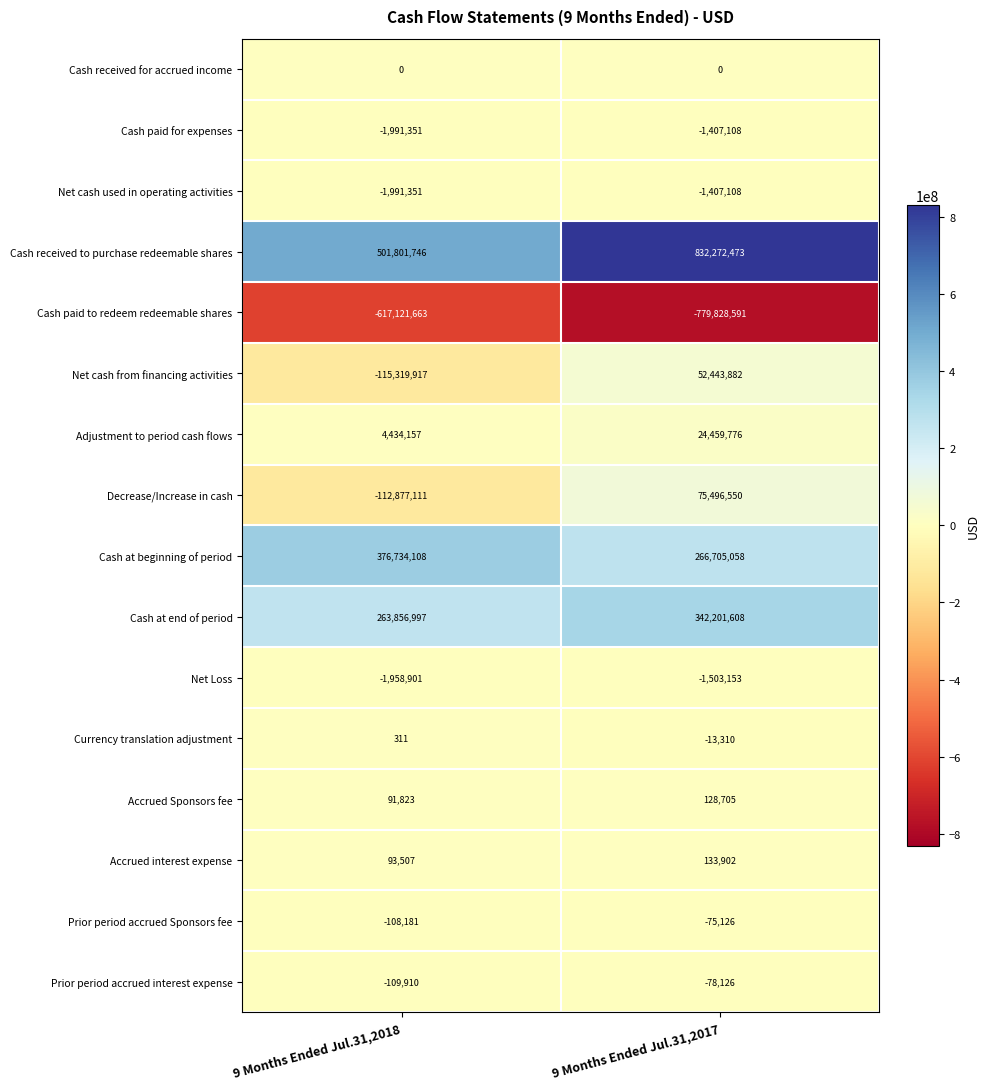

The Cash received for accrued income series shows 0 at 9 Months Ended Jul.31,2018. True or false?

True